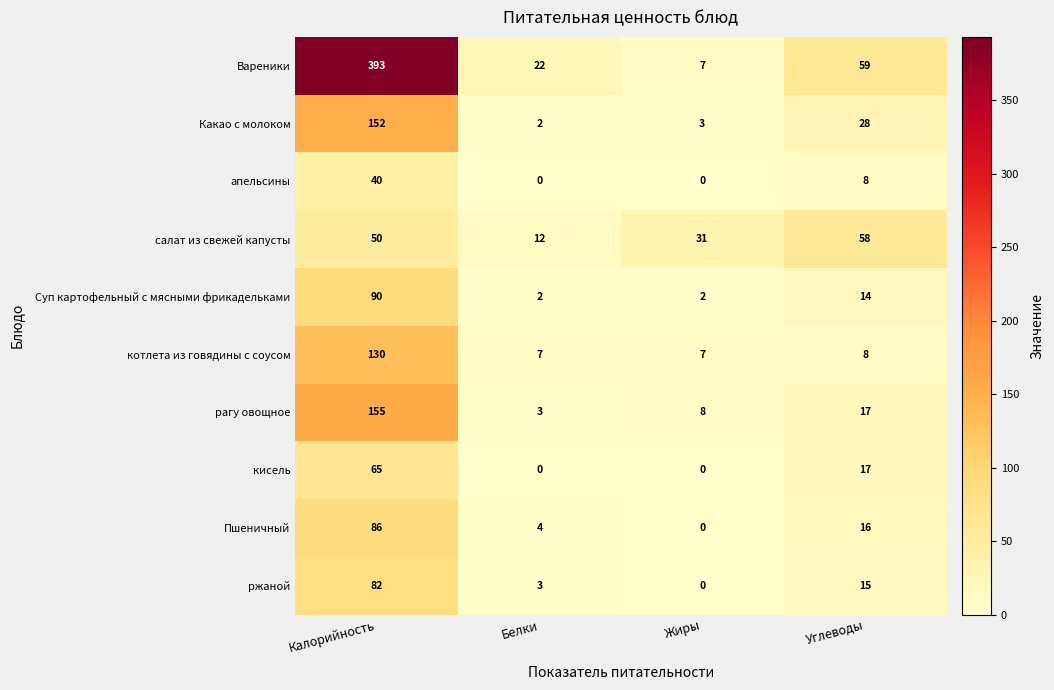

List the series in order of their peak value, lowest first.

апельсины, салат из свежей капусты, кисель, ржаной, Пшеничный, Суп картофельный с мясными фрикадельками, котлета из говядины с соусом, Какао с молоком, рагу овощное, Вареники